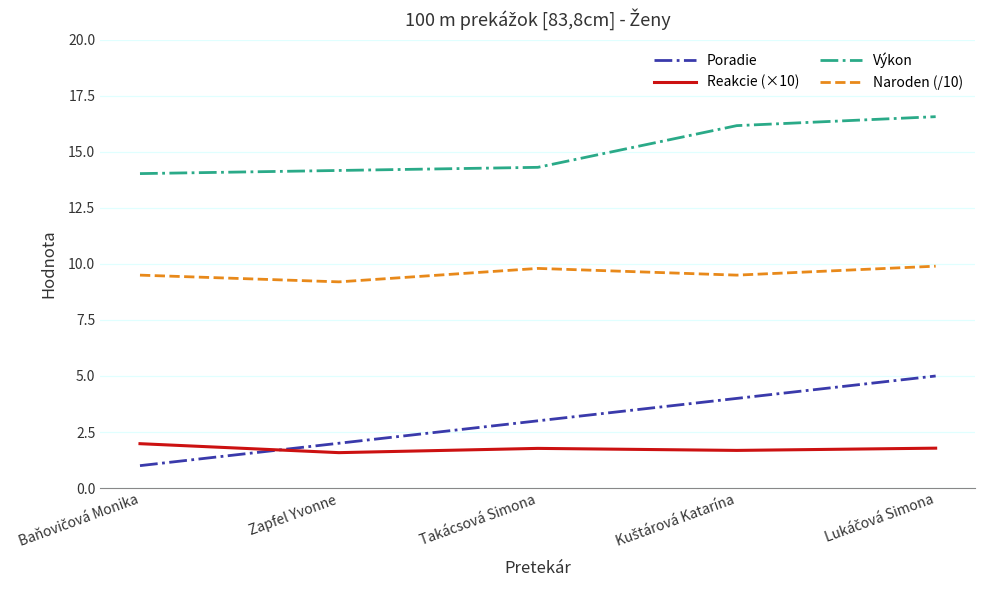

What is the difference between the maximum and minimum values in the Poradie series?

4.0